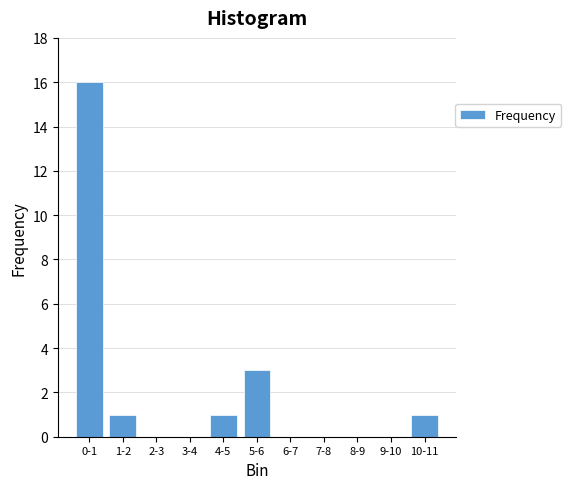

Reading right to left, transcribe all the data shown in this chart.

10-11=1	9-10=0	8-9=0	7-8=0	6-7=0	5-6=3	4-5=1	3-4=0	2-3=0	1-2=1	0-1=16